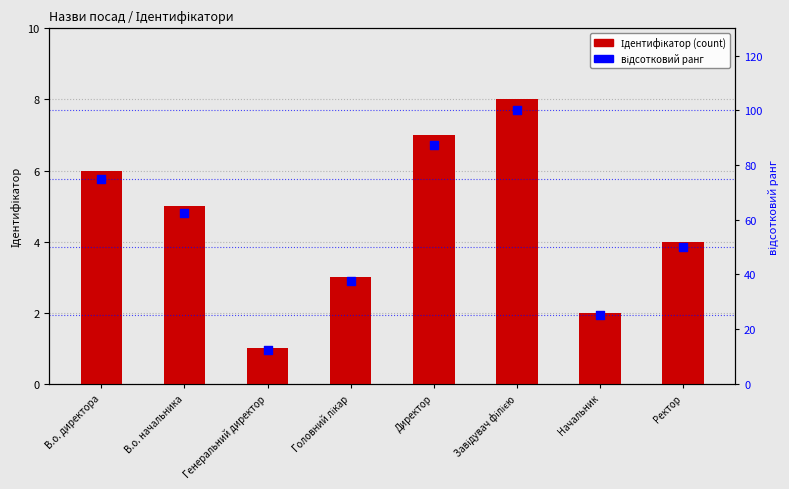

Which series has the widest spread of Y values?

відсотковий ранг